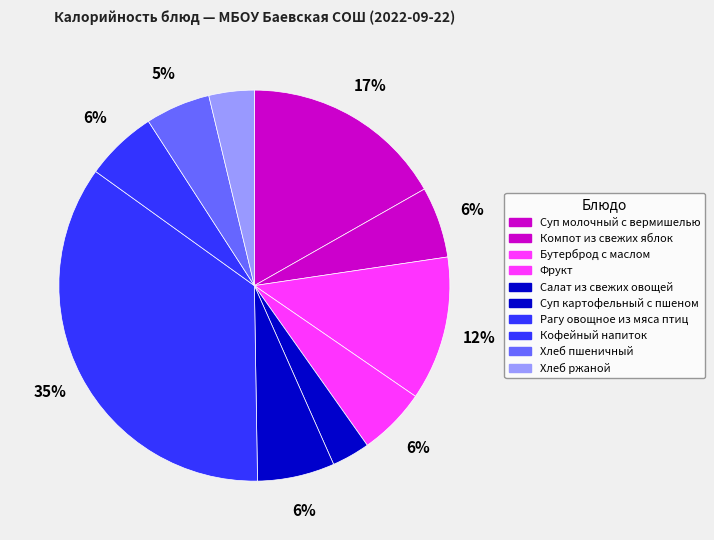

To the nearest percent, what is the difference between the largest and smallest slice percentages?

32%